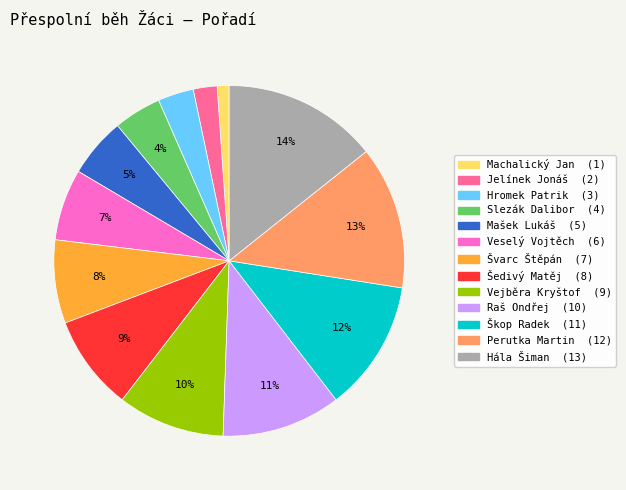

To the nearest percent, what is the combined percentage of Hromek Patrik and Švarc Štěpán?

11%